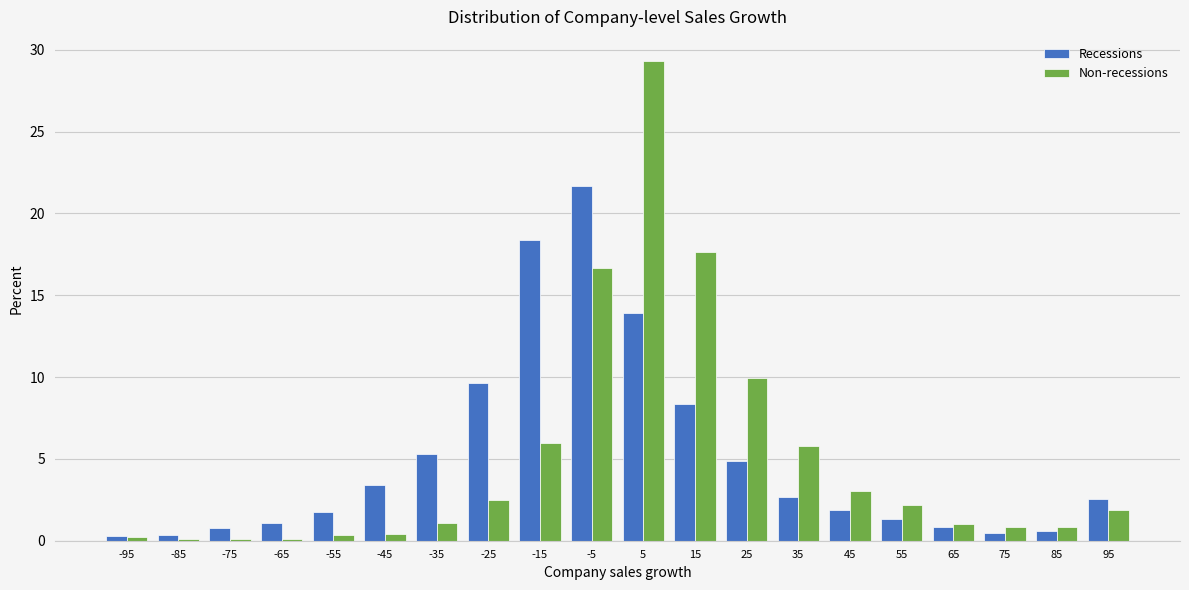

What is the difference between the maximum and second lowest values in the Recessions series?

21.3